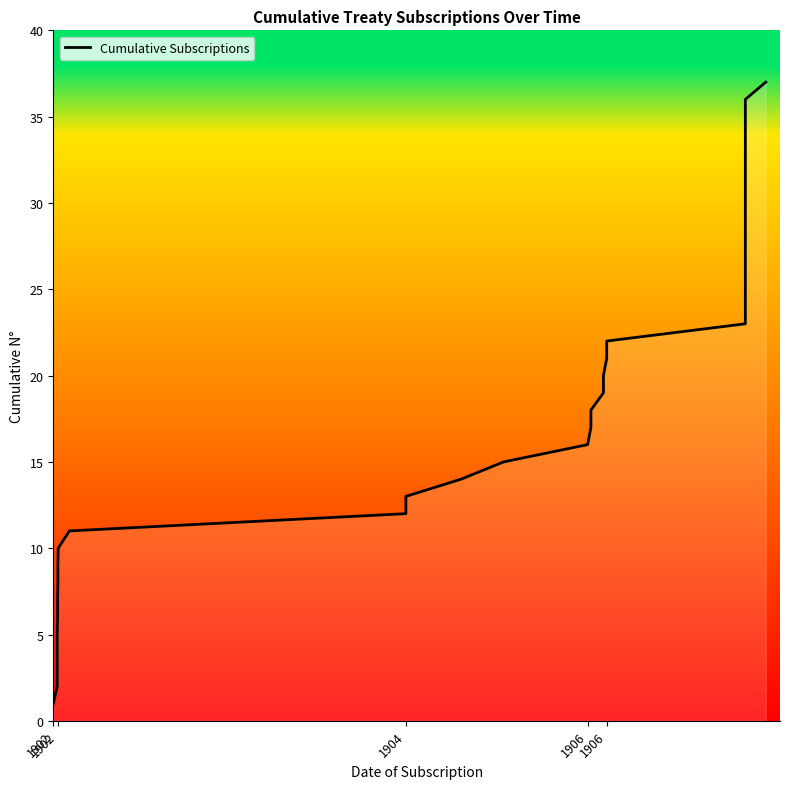

What is the sum of all values?

703